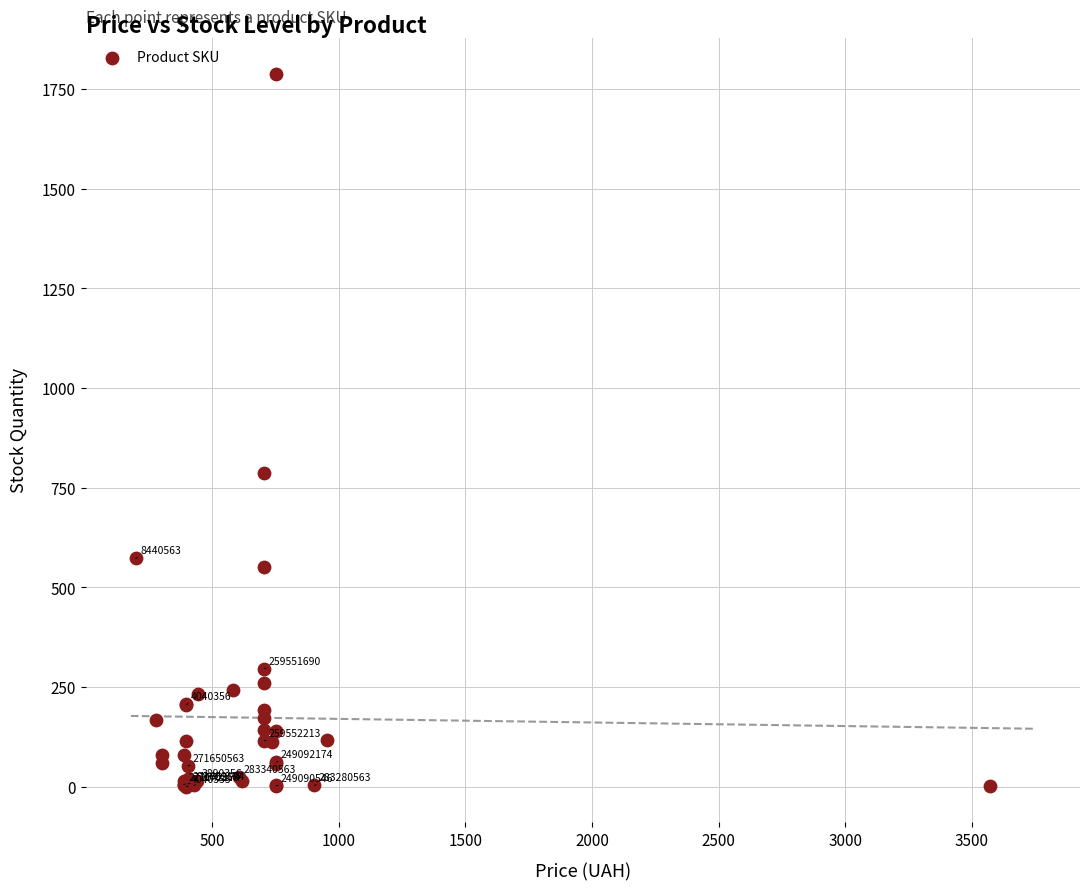

What Y value in the scatter plot is closest to 894?

786